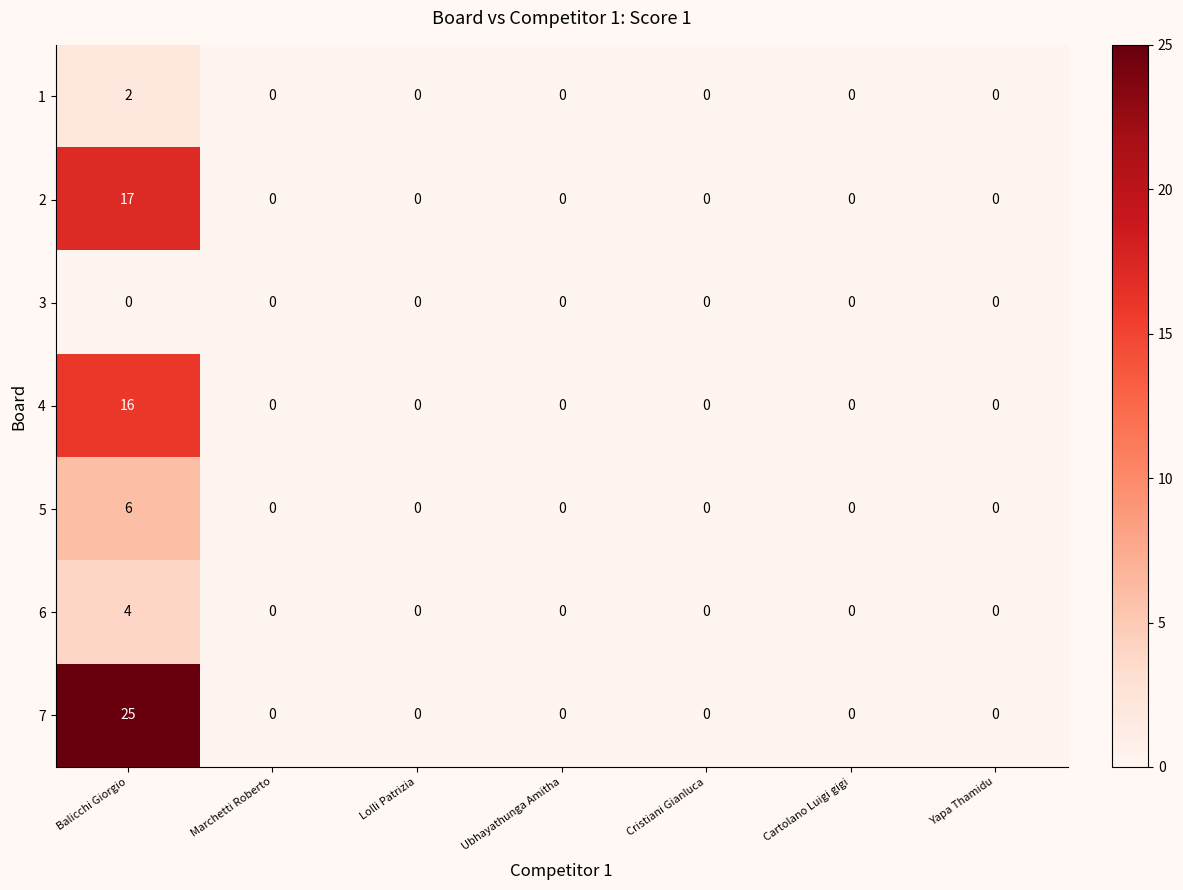

Rank the series by their maximum value, from lowest to highest.

3, 1, 6, 5, 4, 2, 7